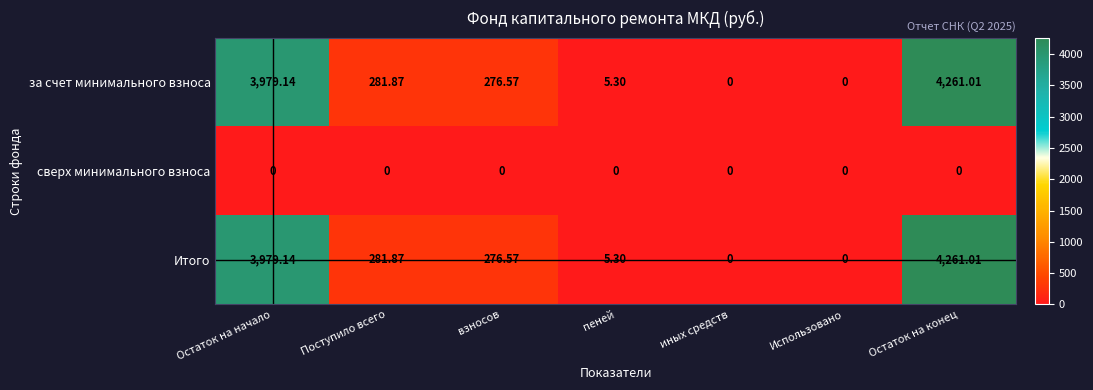

Which category has the highest value across all series?

Остаток на конец